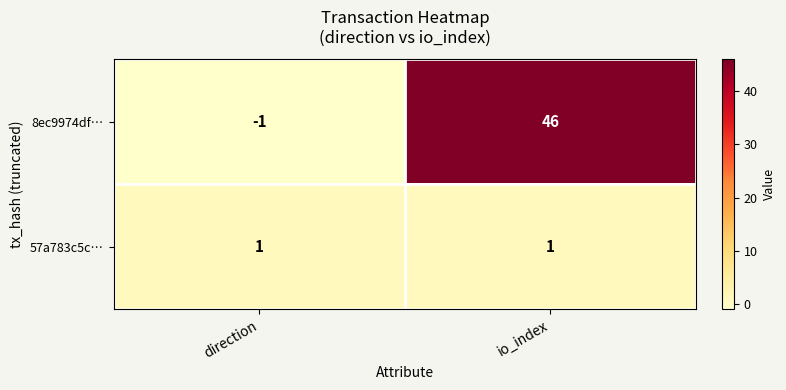

Which series has the largest range (max minus min)?

8ec9974df…